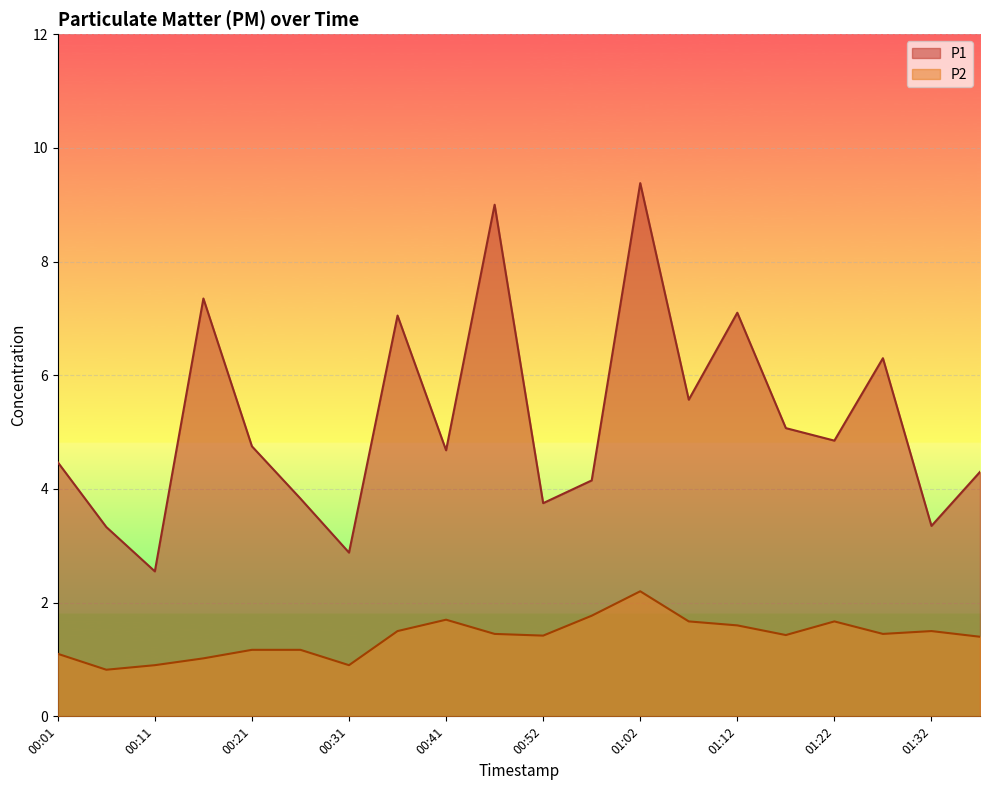

What is the label of the 12th point from the left?

00:57